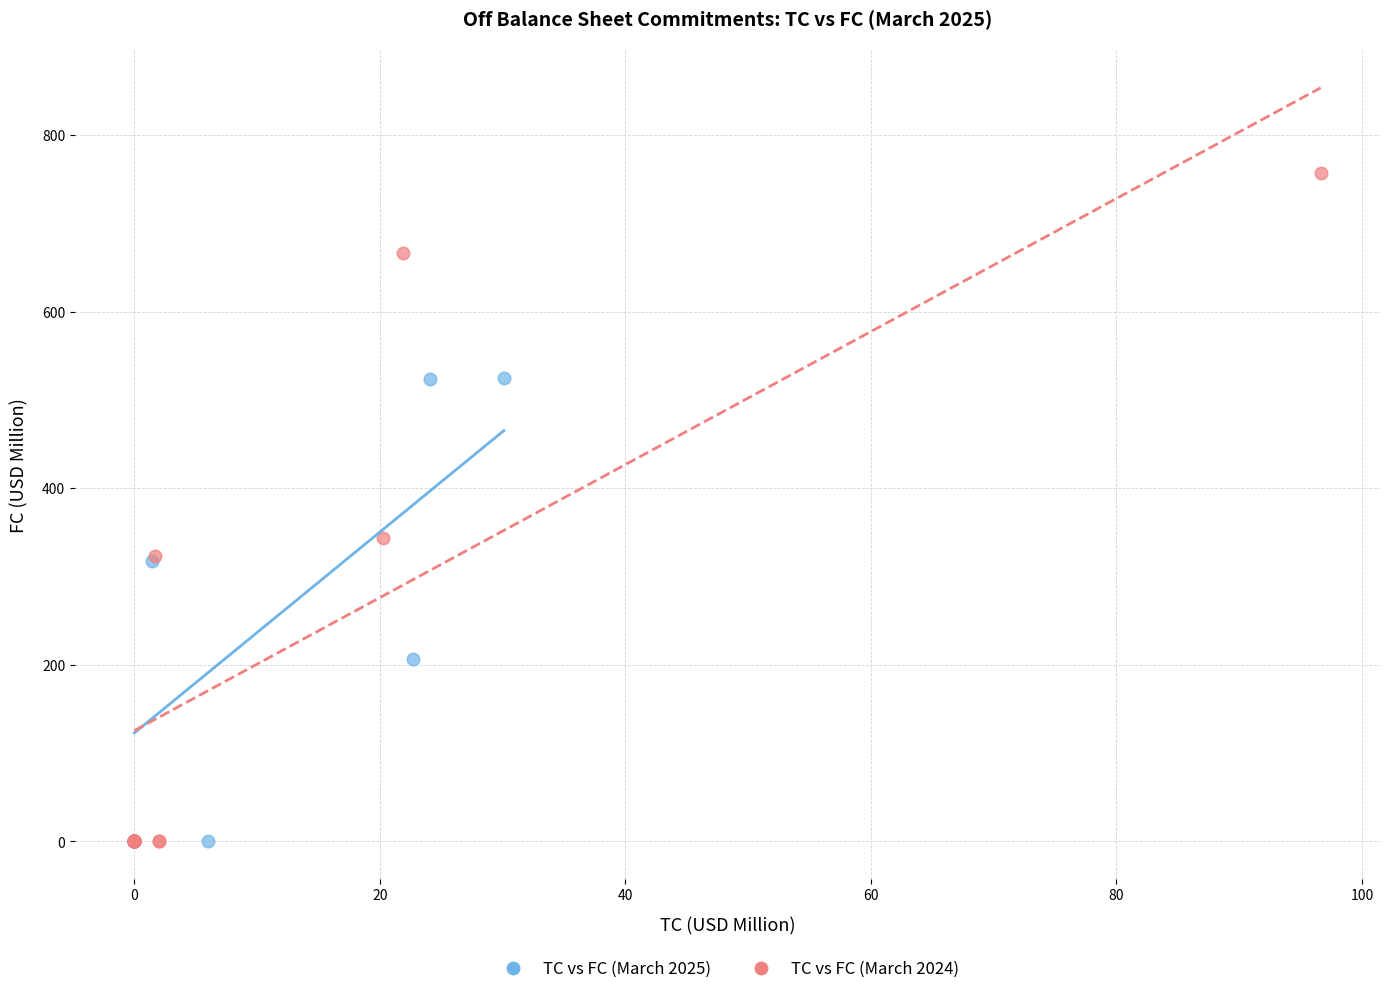

Which series reaches the maximum Y coordinate?

TC vs FC (March 2024)